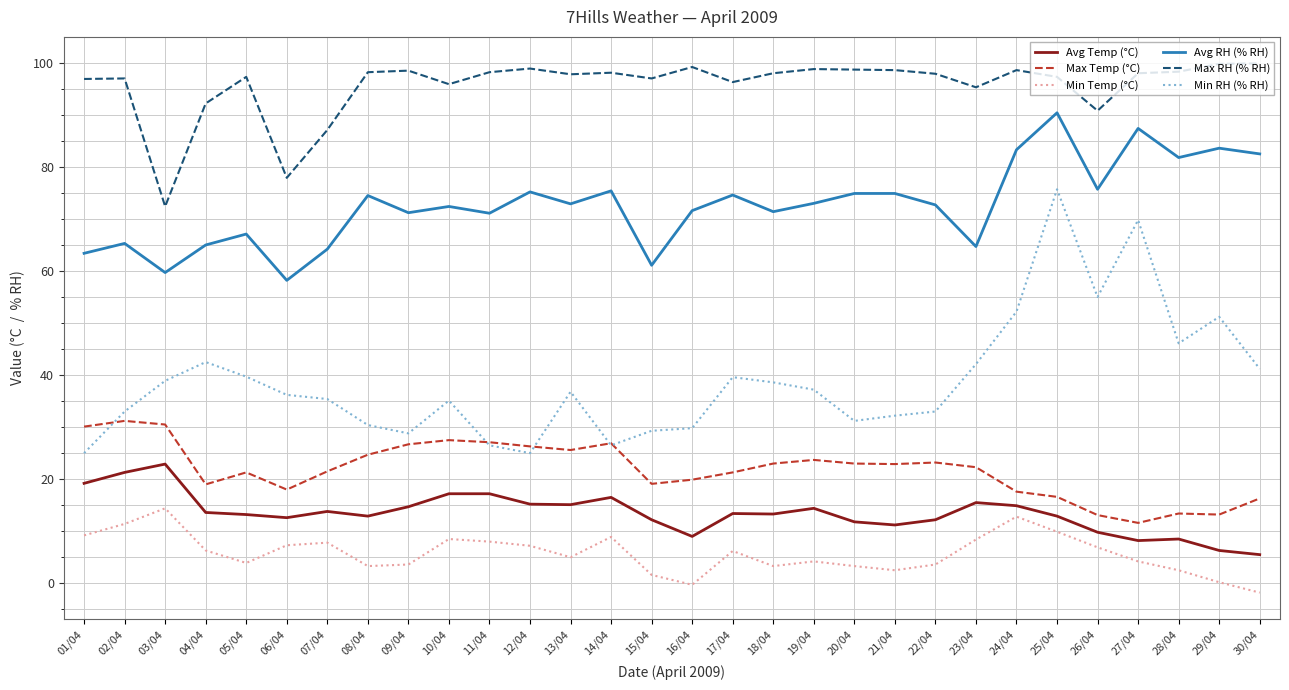

At which category does Min Temp (°C) reach its first local peak?

03/04